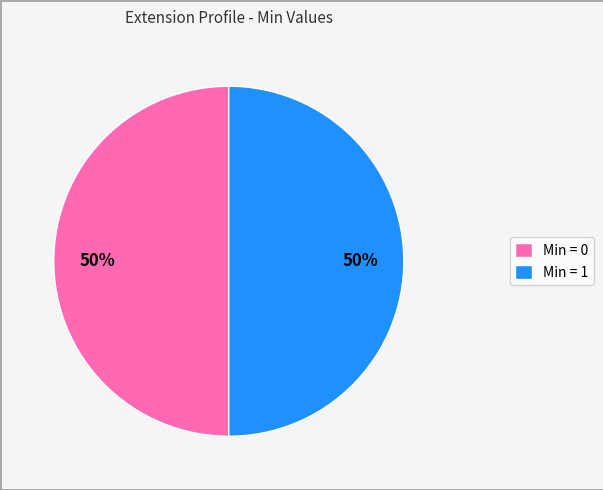

To the nearest percent, what is the average slice percentage?

50%